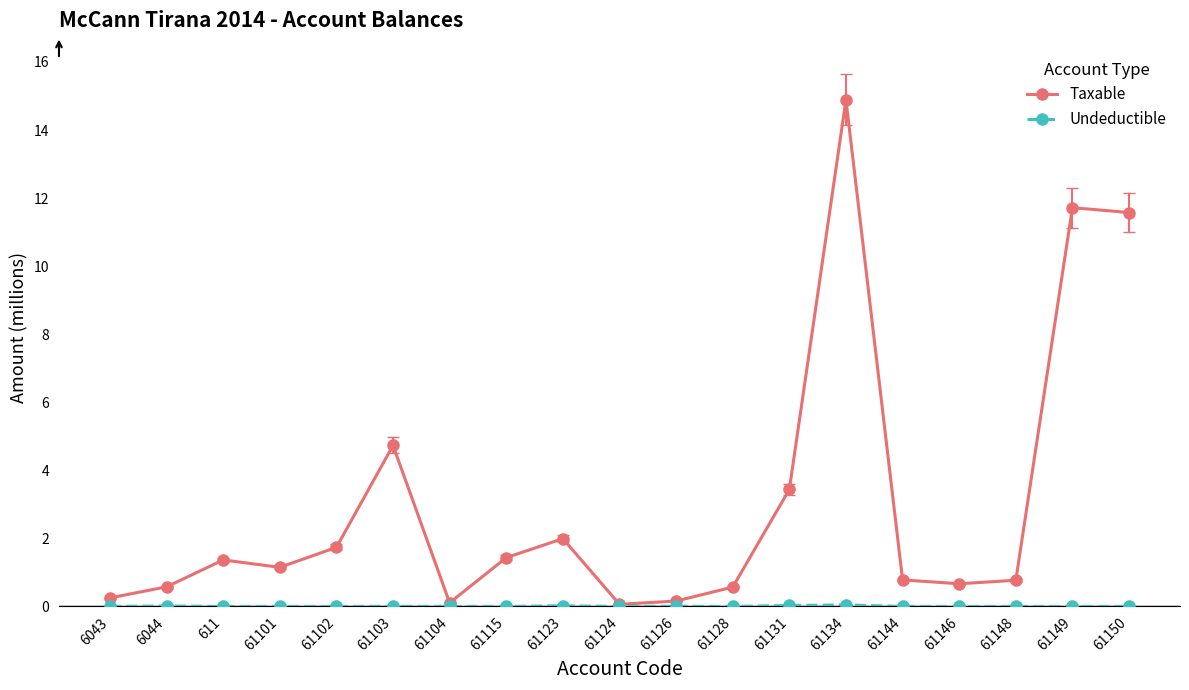

The Taxable series shows 3.4 at 61131. True or false?

True